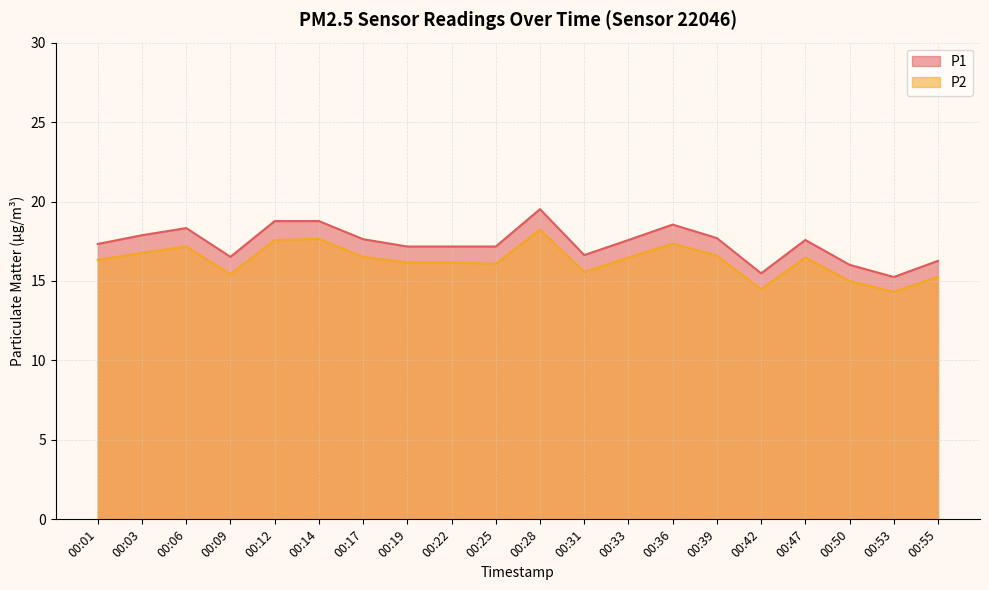

What are all the series names shown in the legend?

P1, P2